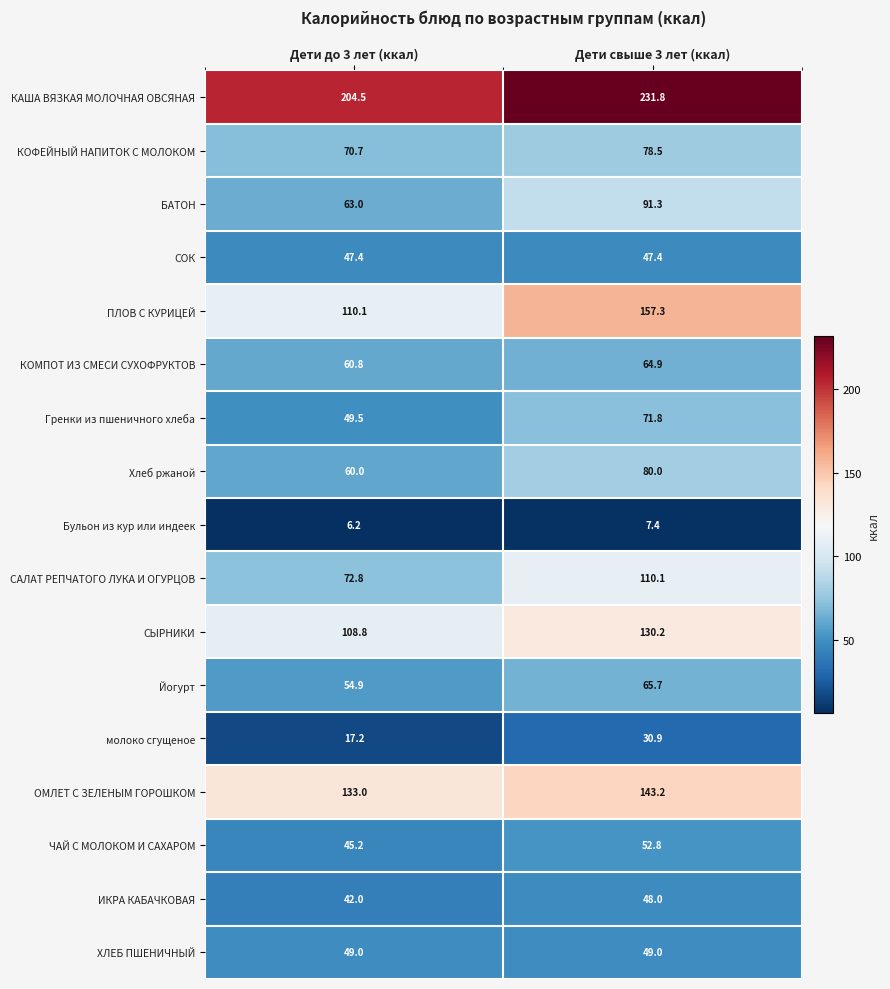

Rank the categories by ПЛОВ С КУРИЦЕЙ value from lowest to highest.

Дети до 3 лет (ккал), Дети свыше 3 лет (ккал)